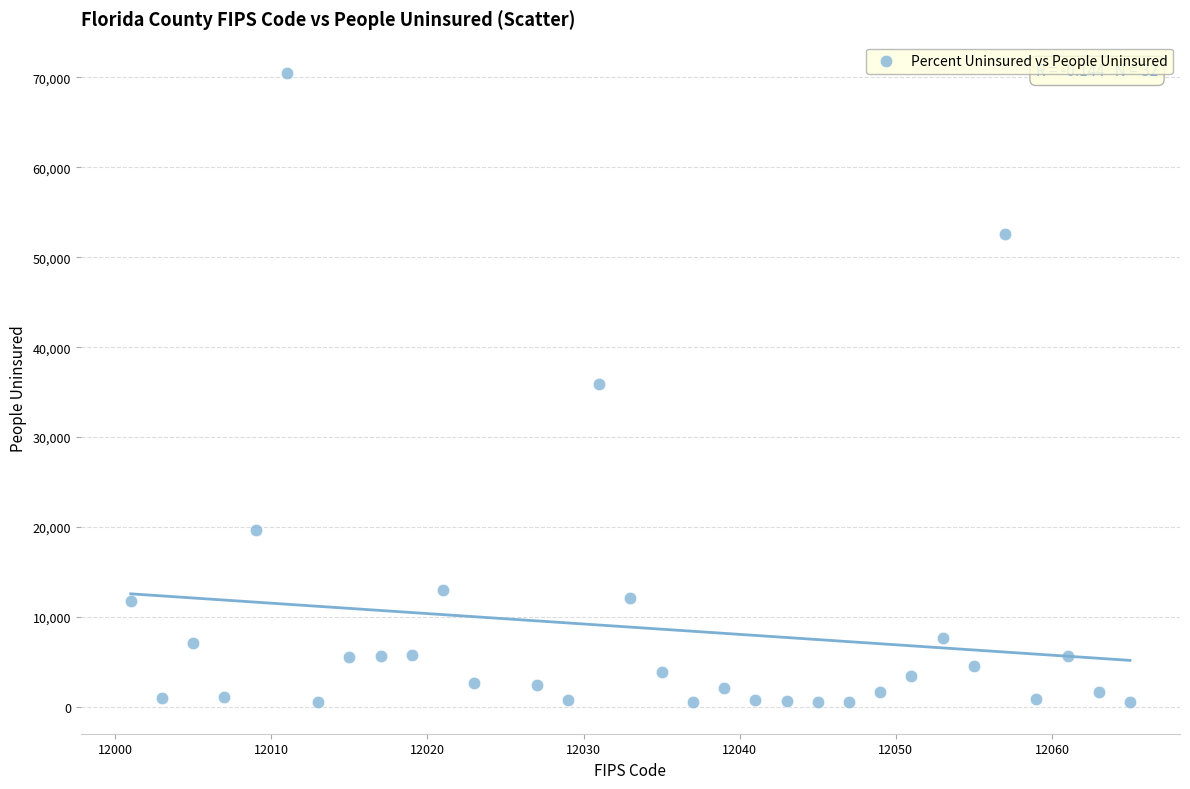

What is the range of X values (max minus min)?

64